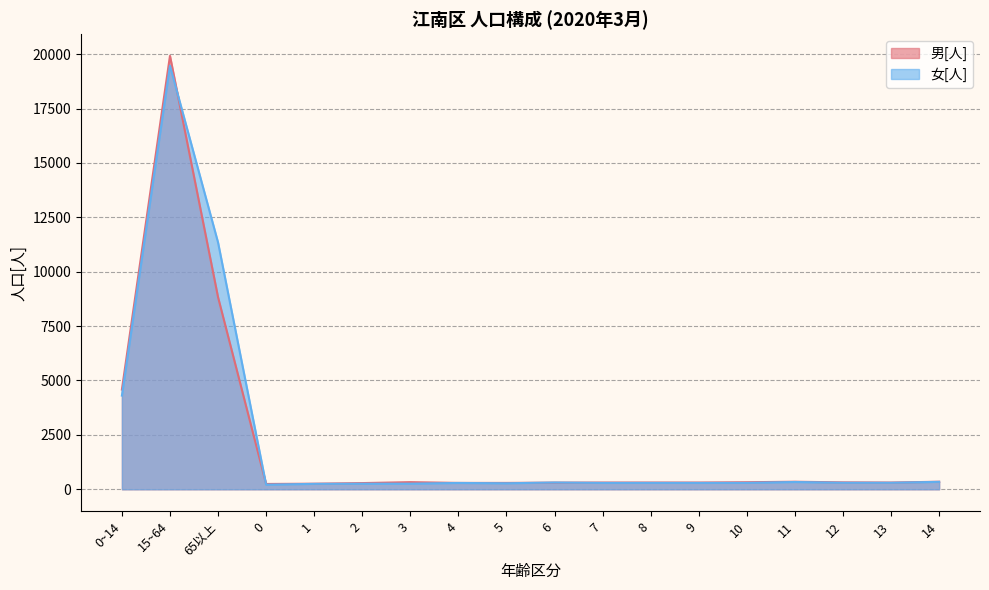

Reading left to right, list all the values displayed in this chart.

男[人]: 4582	19921	8830	244	257	285	328	293	293	305	310	311	310	324	347	318	310	347
女[人]: 4306	19469	11343	212	249	256	258	291	276	312	293	294	293	295	335	300	300	342